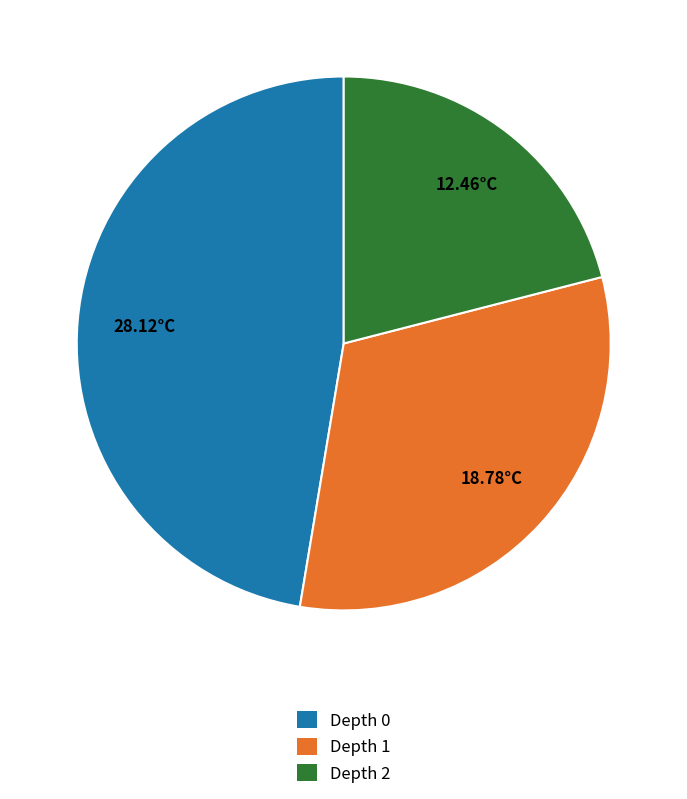

What is the largest slice in the pie chart?

Depth 0